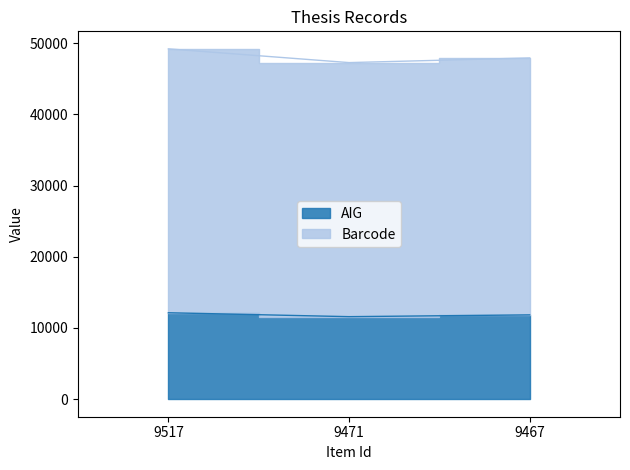

Where is Barcode nearest to the value 48232?

9467